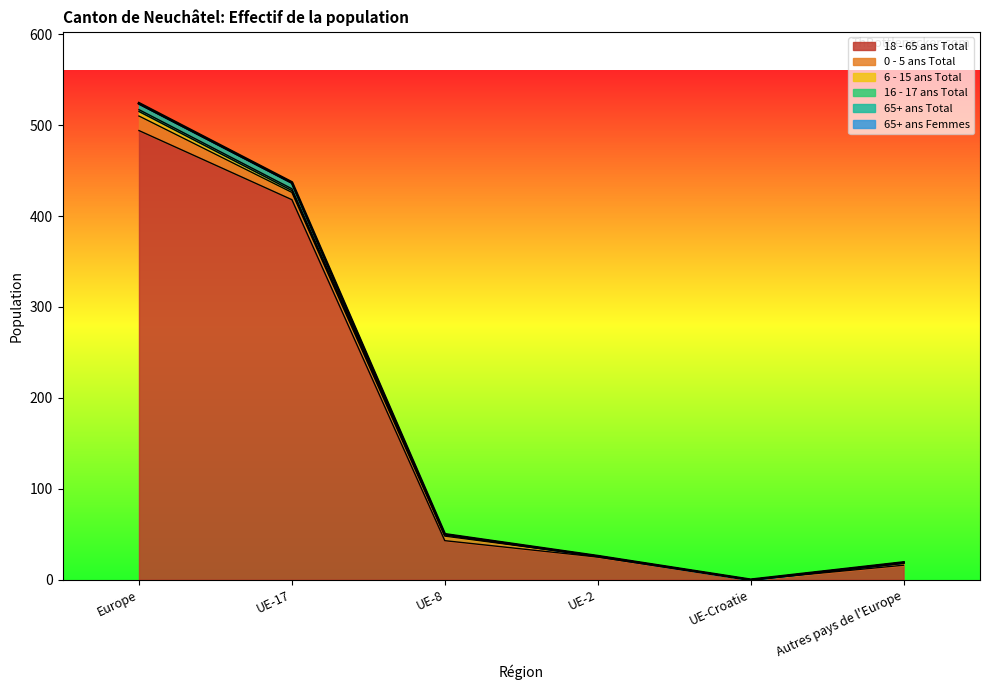

What is the value of the 18 - 65 ans Total point at the 6th from the left?

16